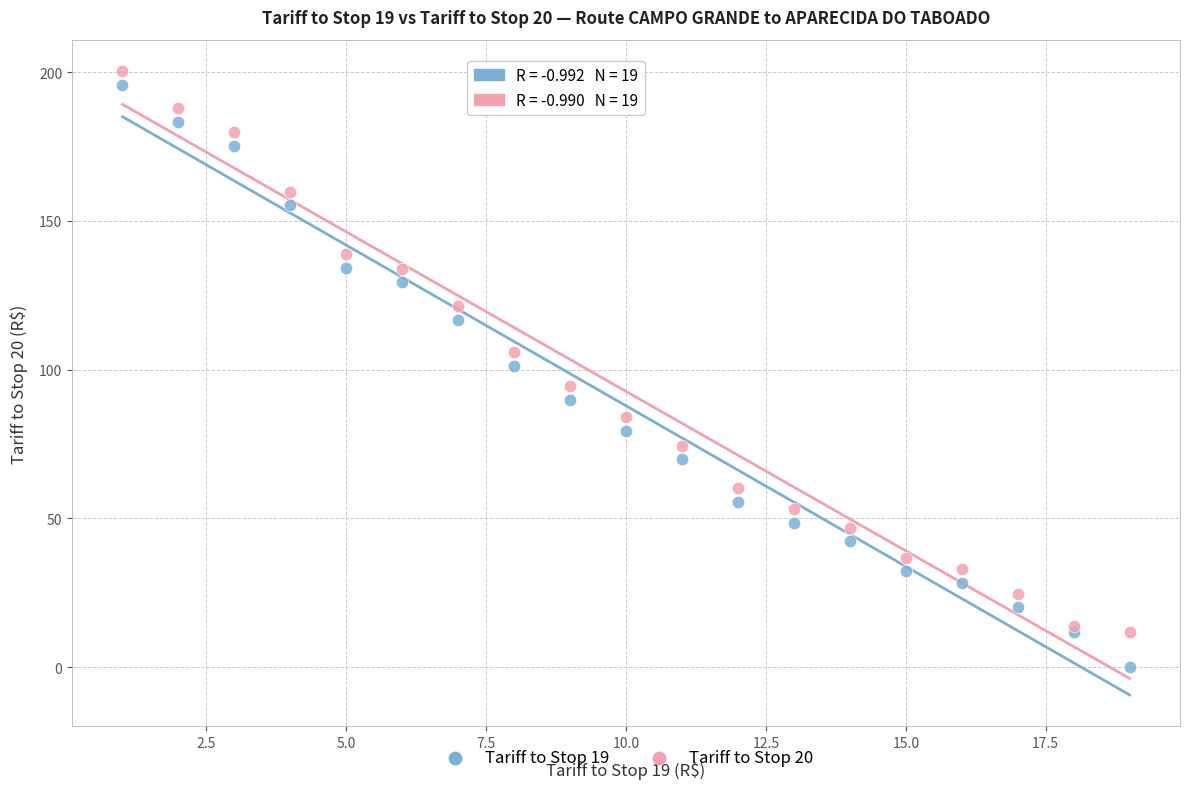

Which series has the largest Y range (max minus min)?

Tariff to Stop 19